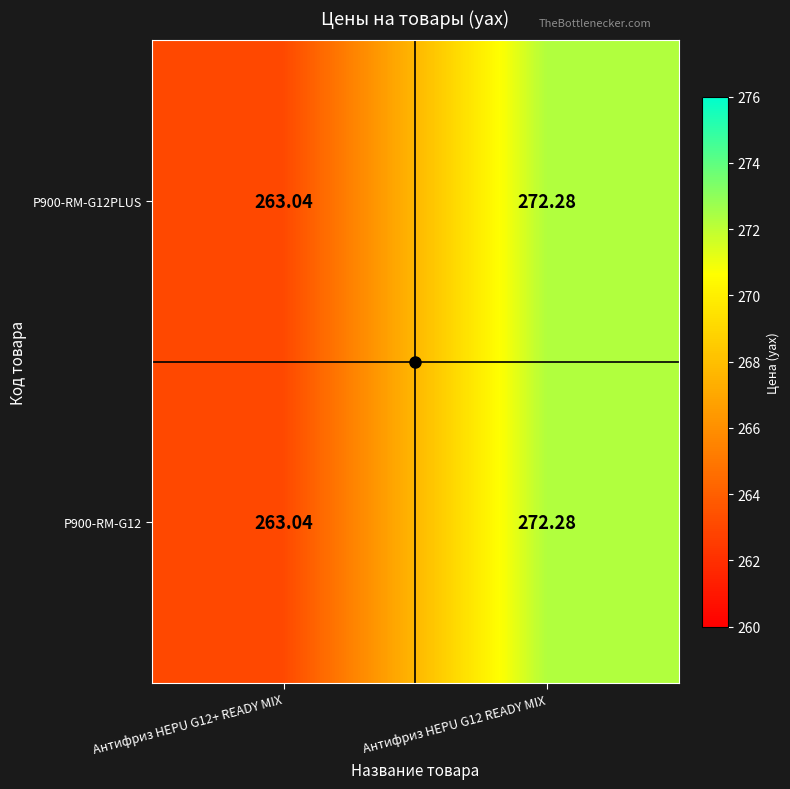

Is the value of P900-RM-G12PLUS at Антифриз HEPU G12 READY MIX greater than the value of P900-RM-G12 at Антифриз HEPU G12+ READY MIX?

Yes